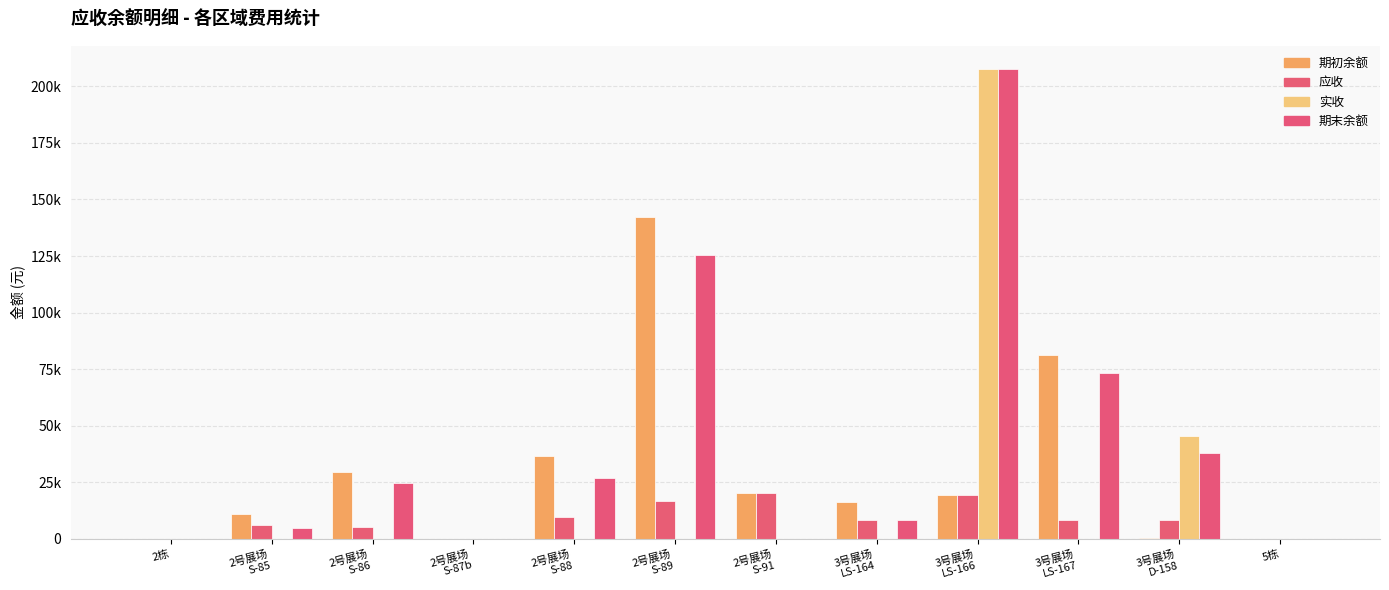

Which category has the highest value across all series?

3号展场
LS-166